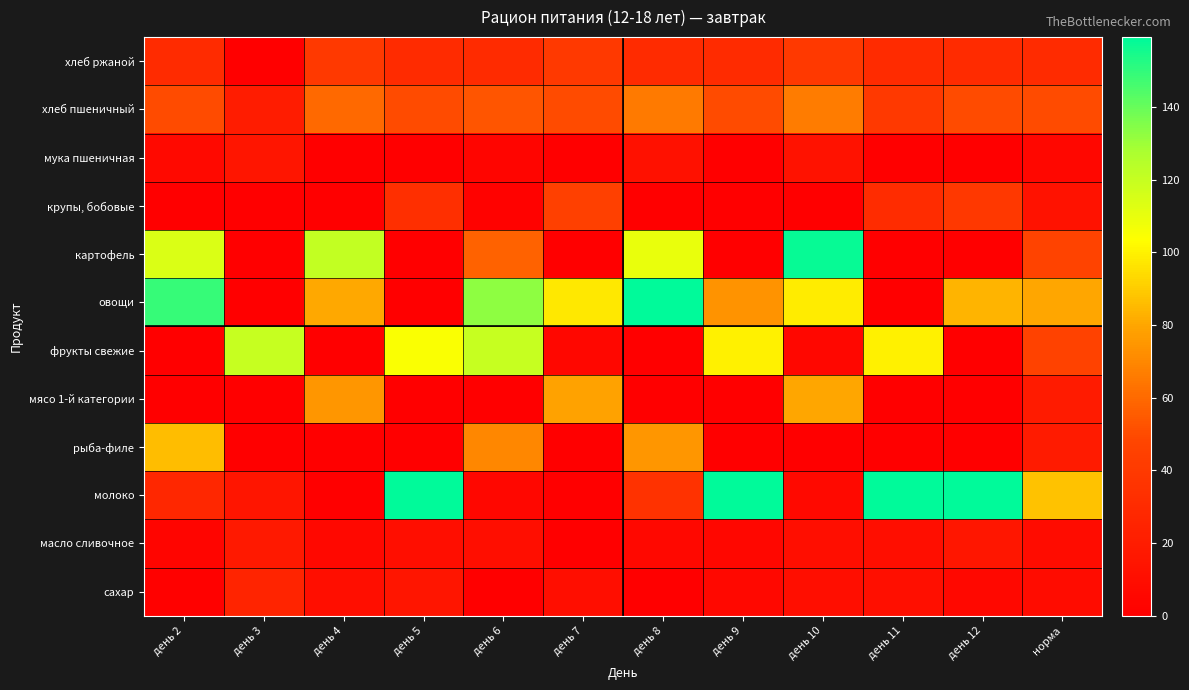

What is the total value across all series at день 11?

580.3